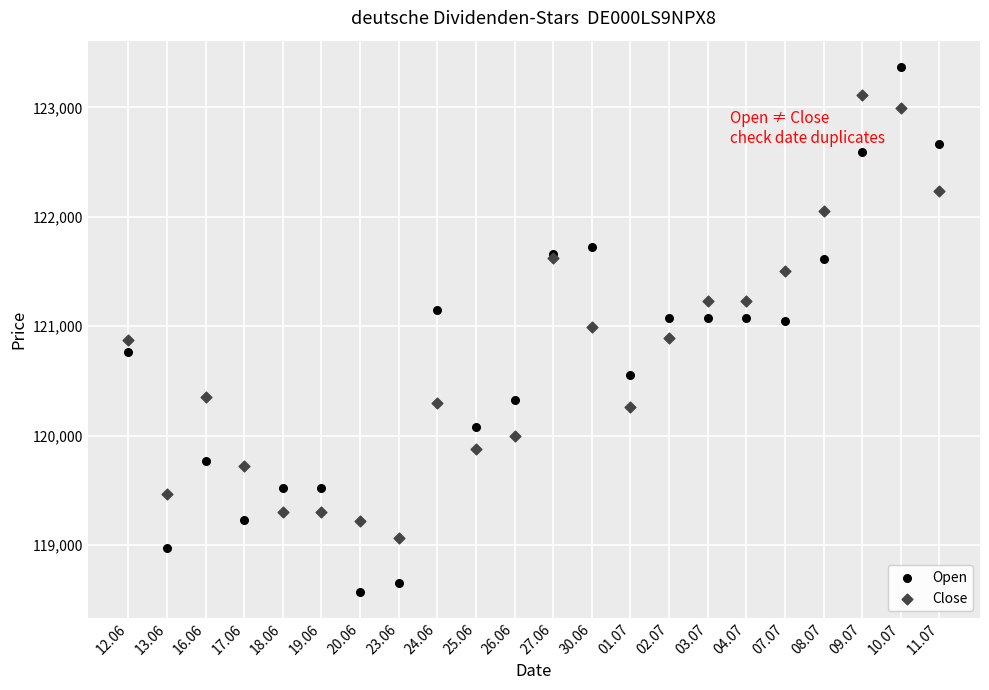

What are all the series names shown in the legend?

Open, Close